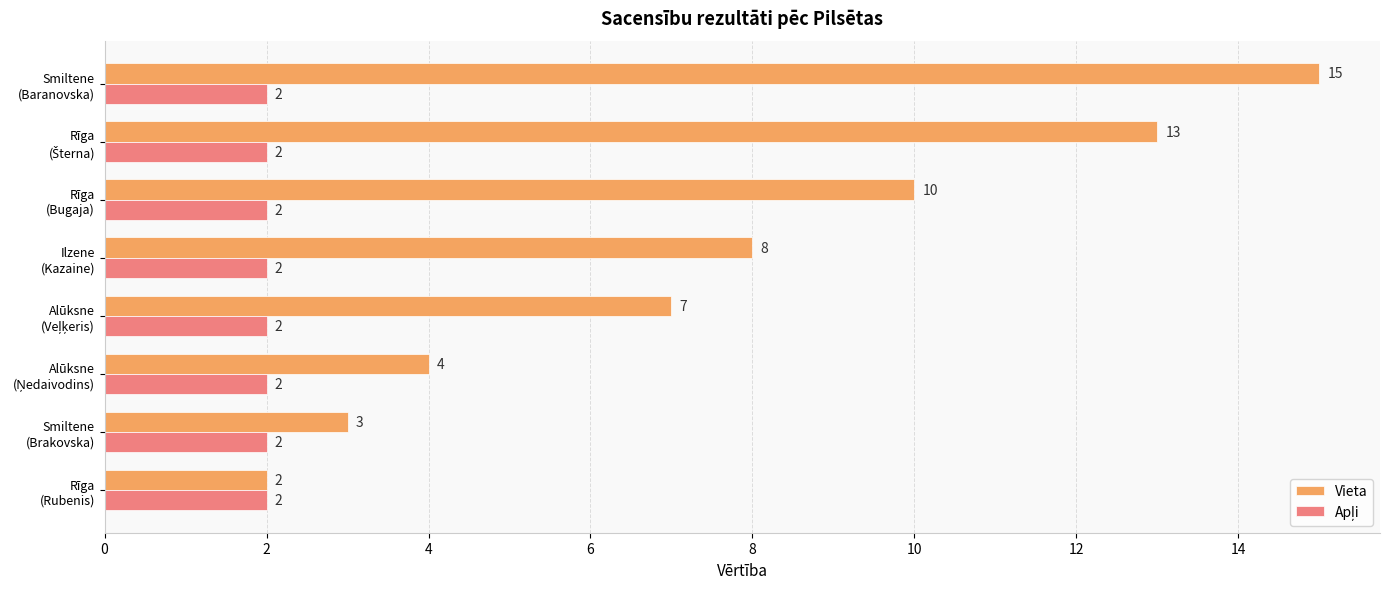

Which series has the largest range (max minus min)?

Vieta